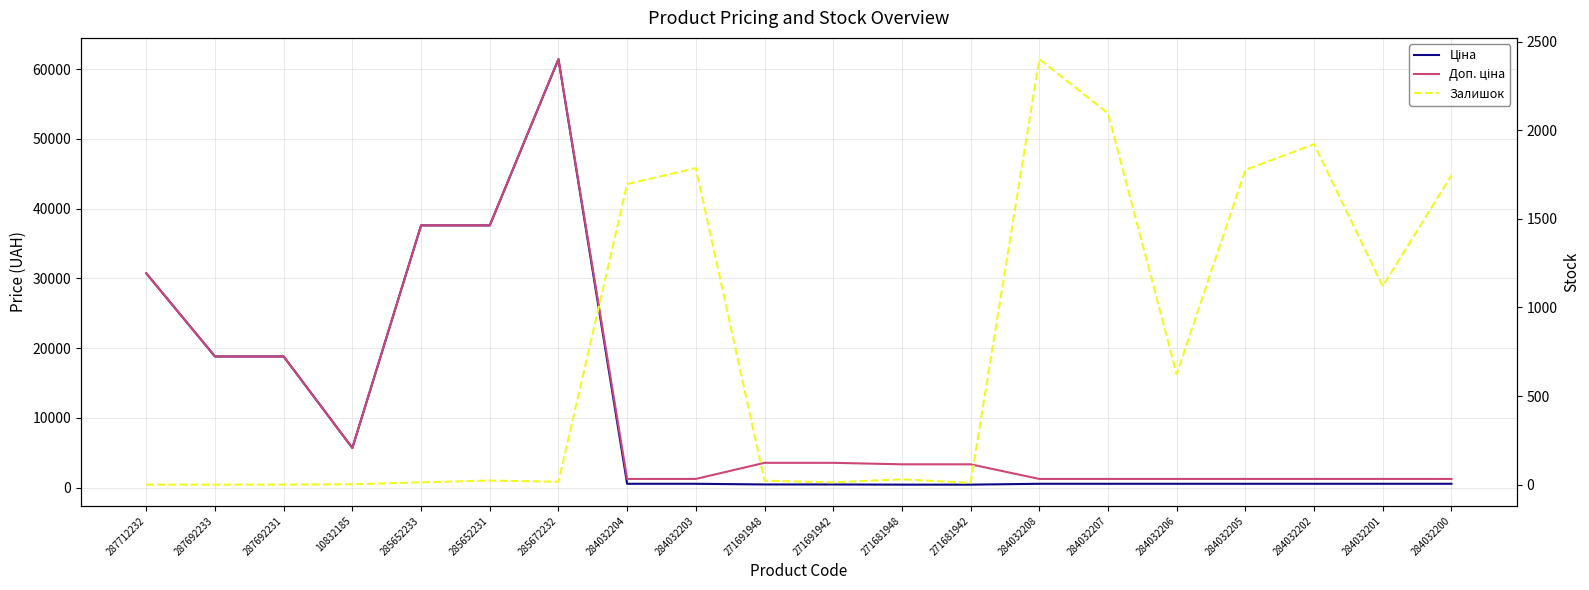

How many data points in Доп. ціна are less than 3332?

9